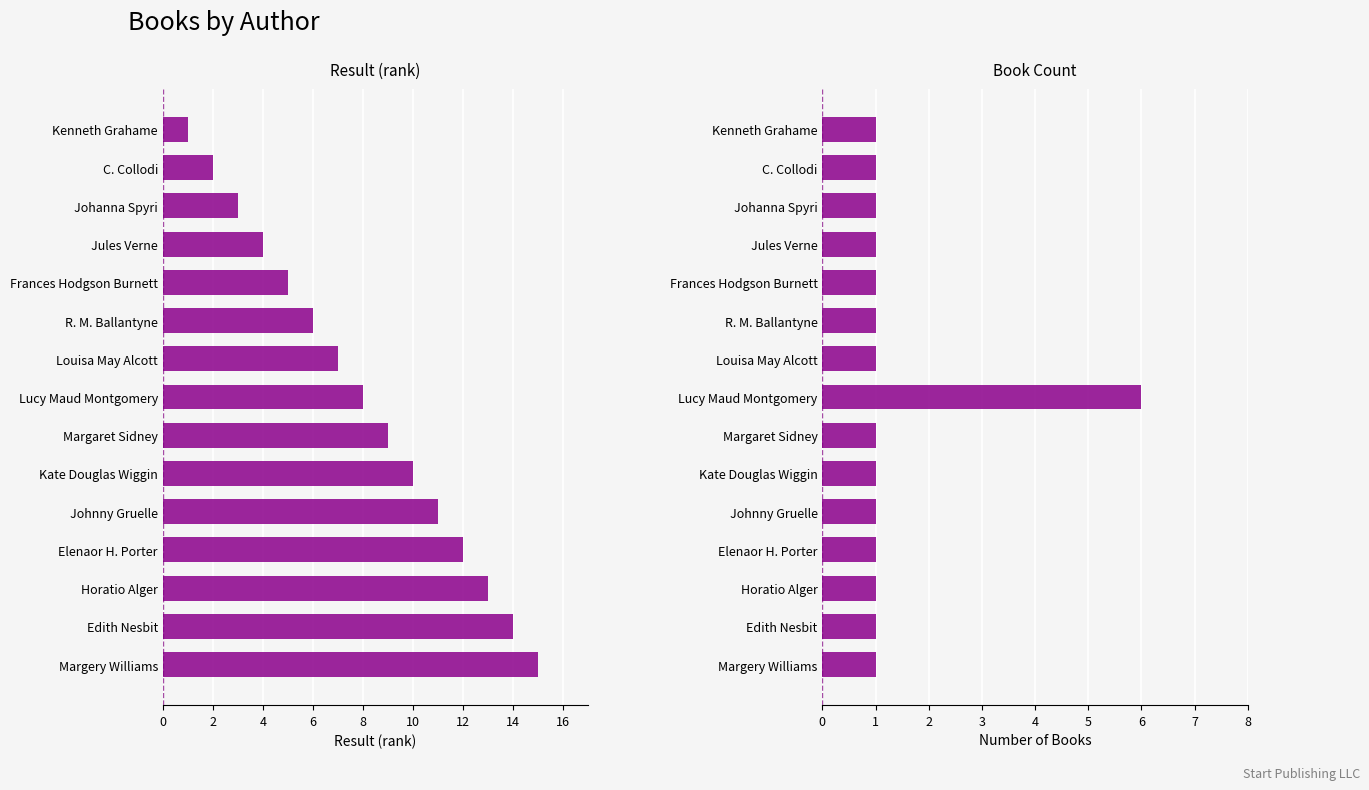

What is the minimum value shown in the chart?

1